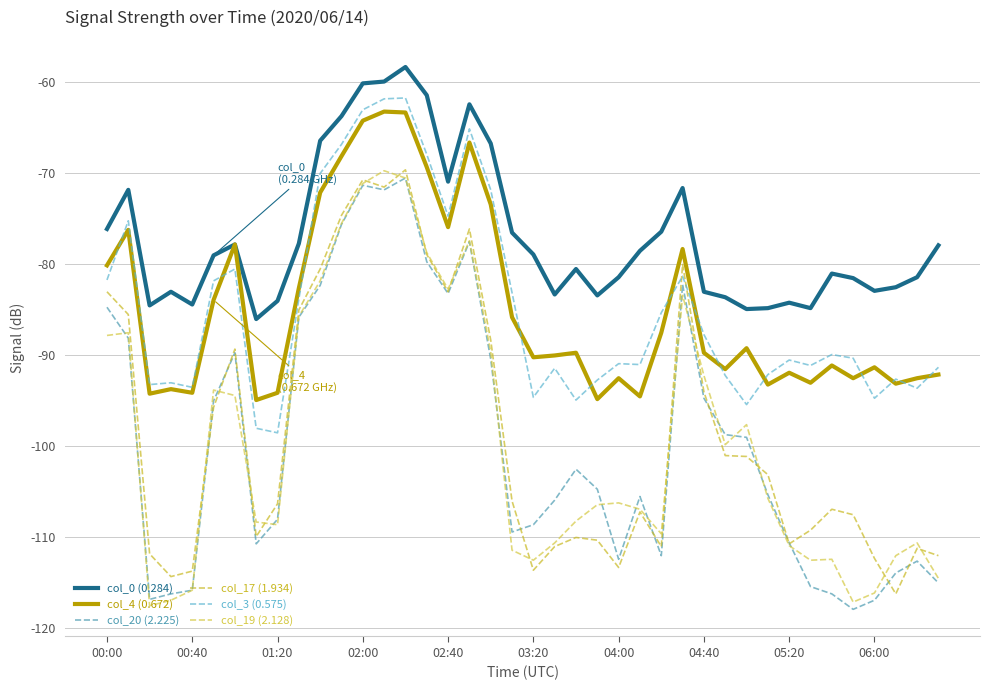

Rank the series by their maximum value, from lowest to highest.

col_20 (2.225), col_19 (2.128), col_17 (1.934), col_4 (0.672), col_3 (0.575), col_0 (0.284)